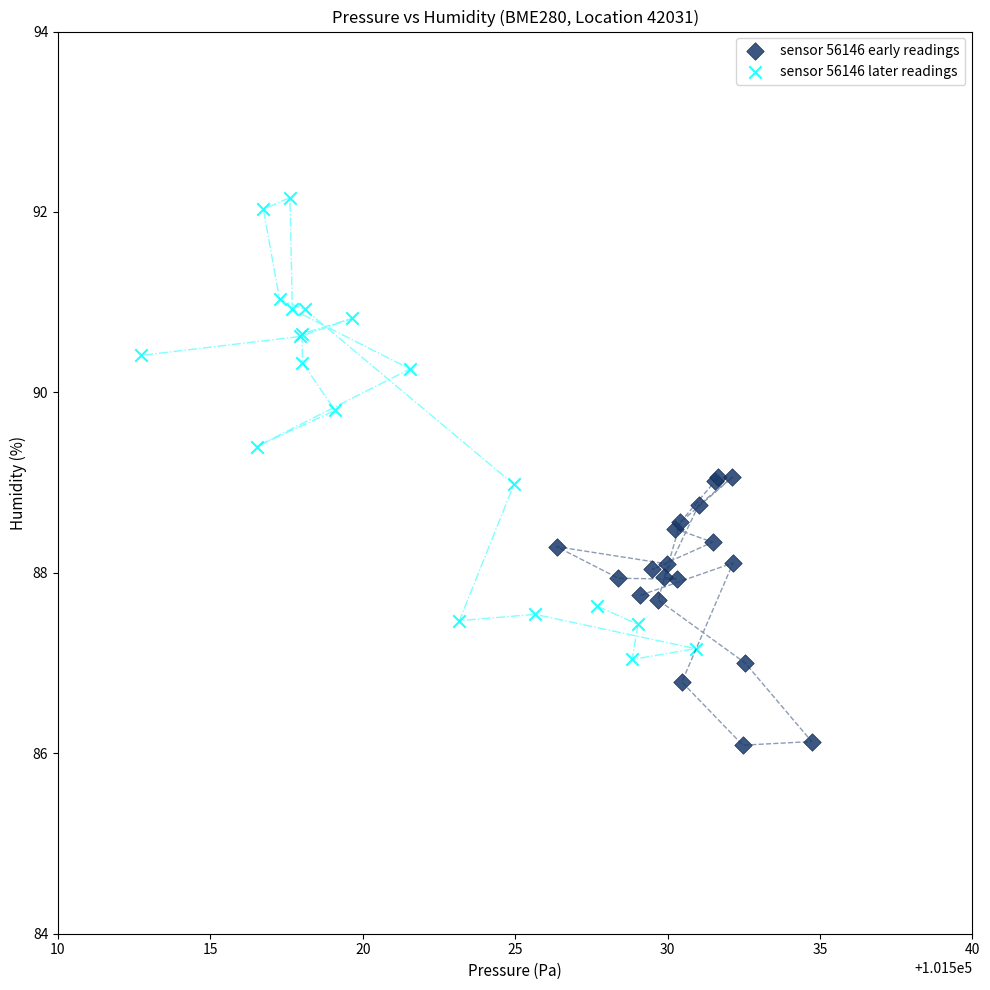

Which series reaches the minimum Y coordinate?

sensor 56146 early readings